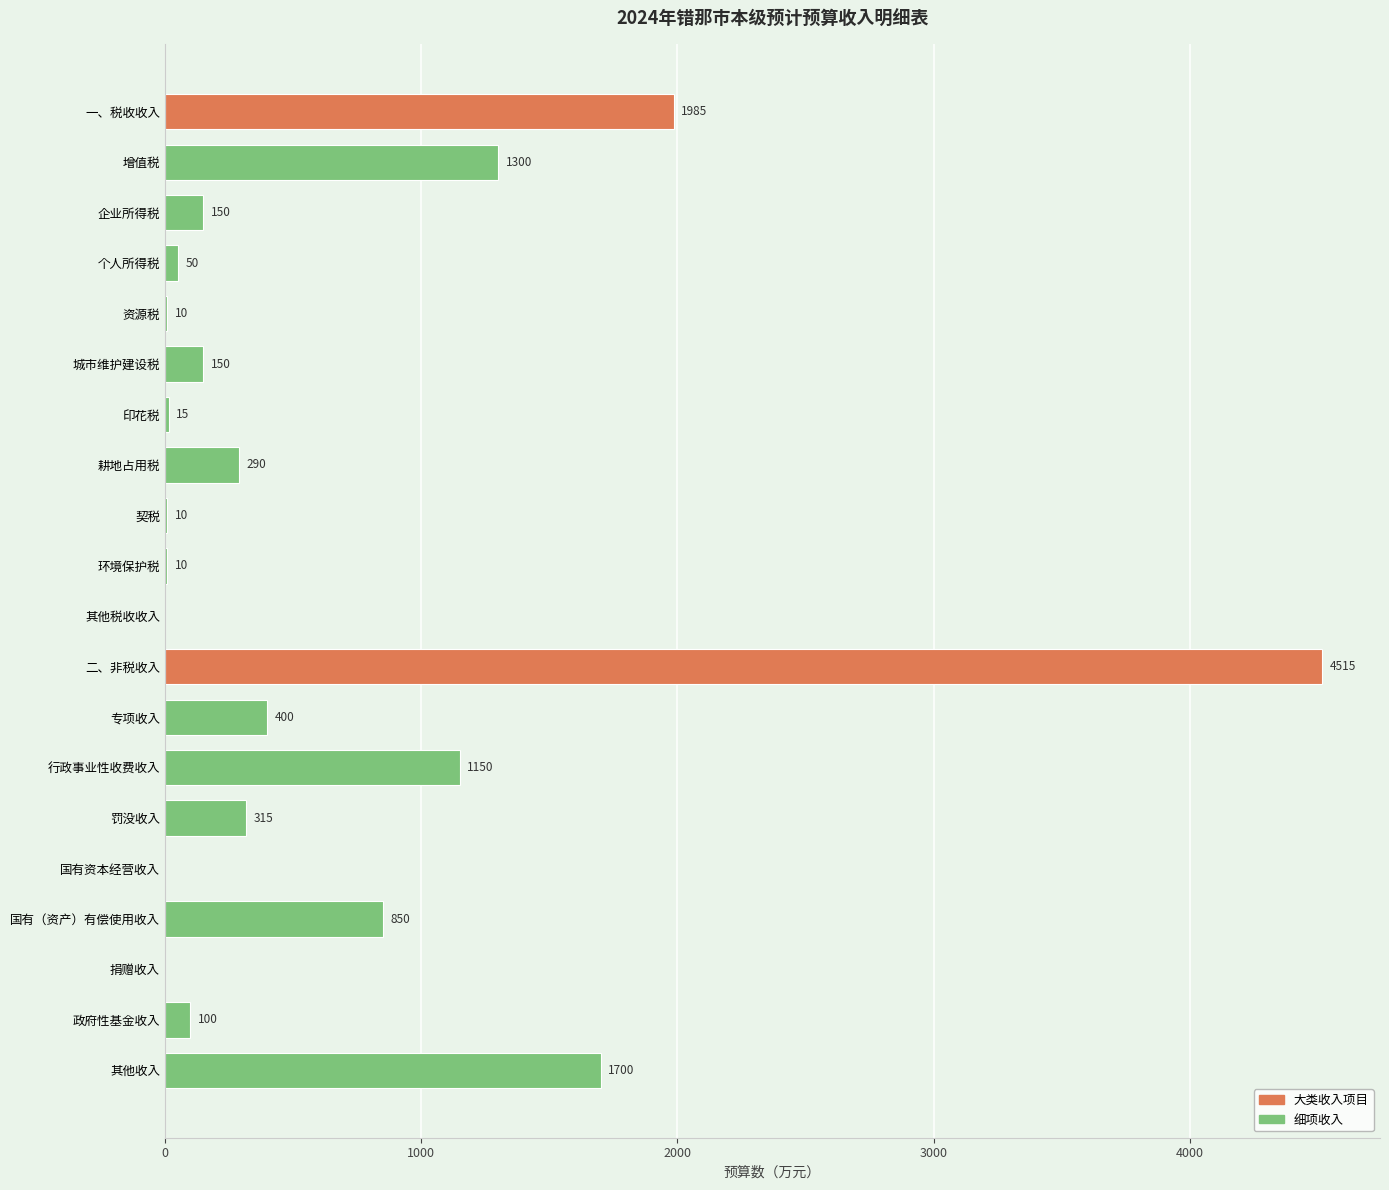

The value at 资源税 is 10. True or false?

True